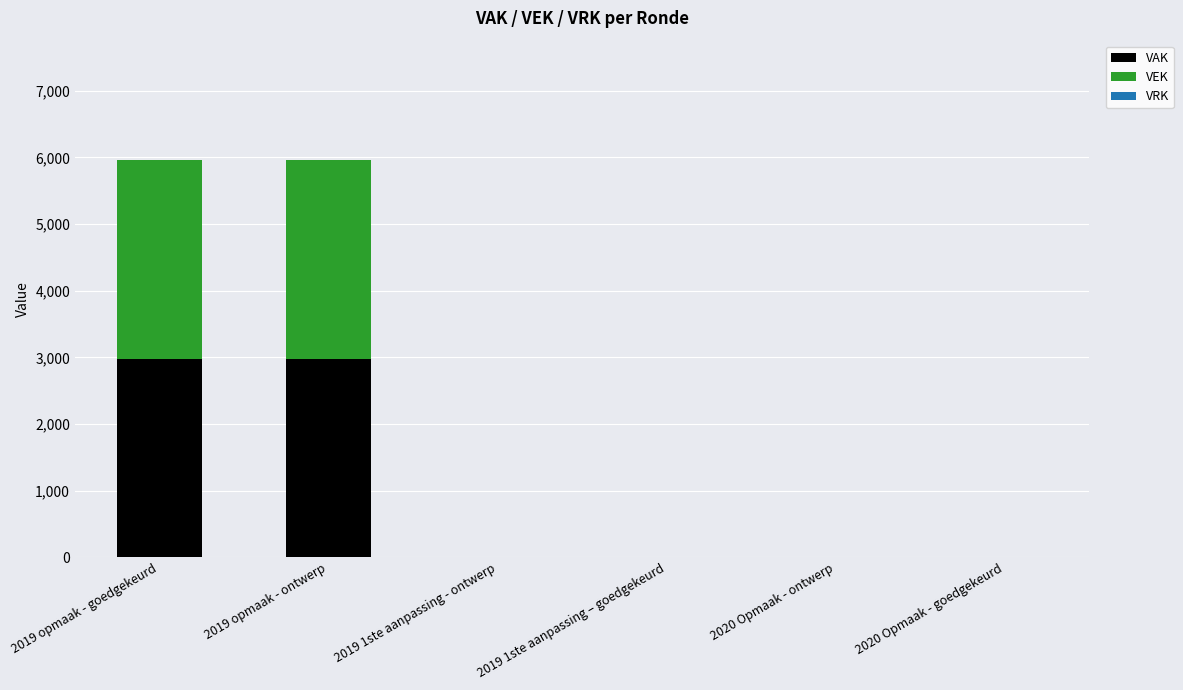

The value of VAK at 2019 opmaak - goedgekeurd is 5332. True or false?

False